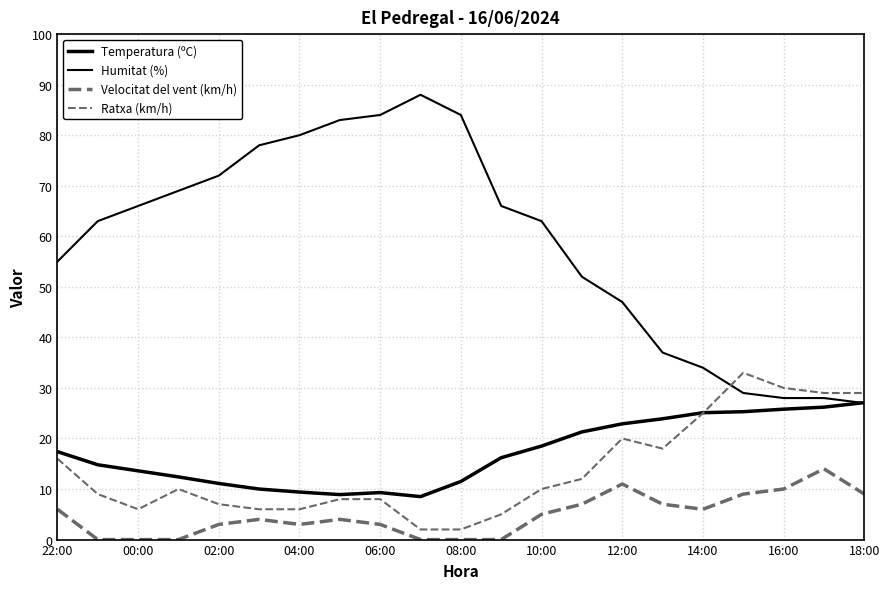

Is this an area chart (filled region under the line)?

No